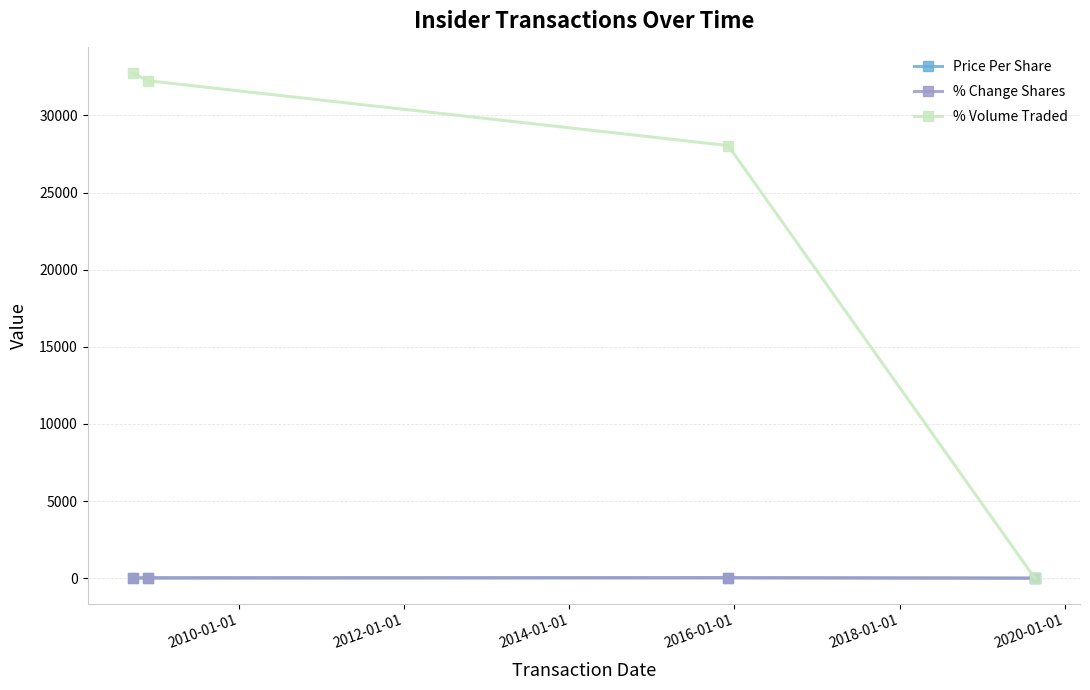

Which series has the widest spread of values?

% Volume Traded